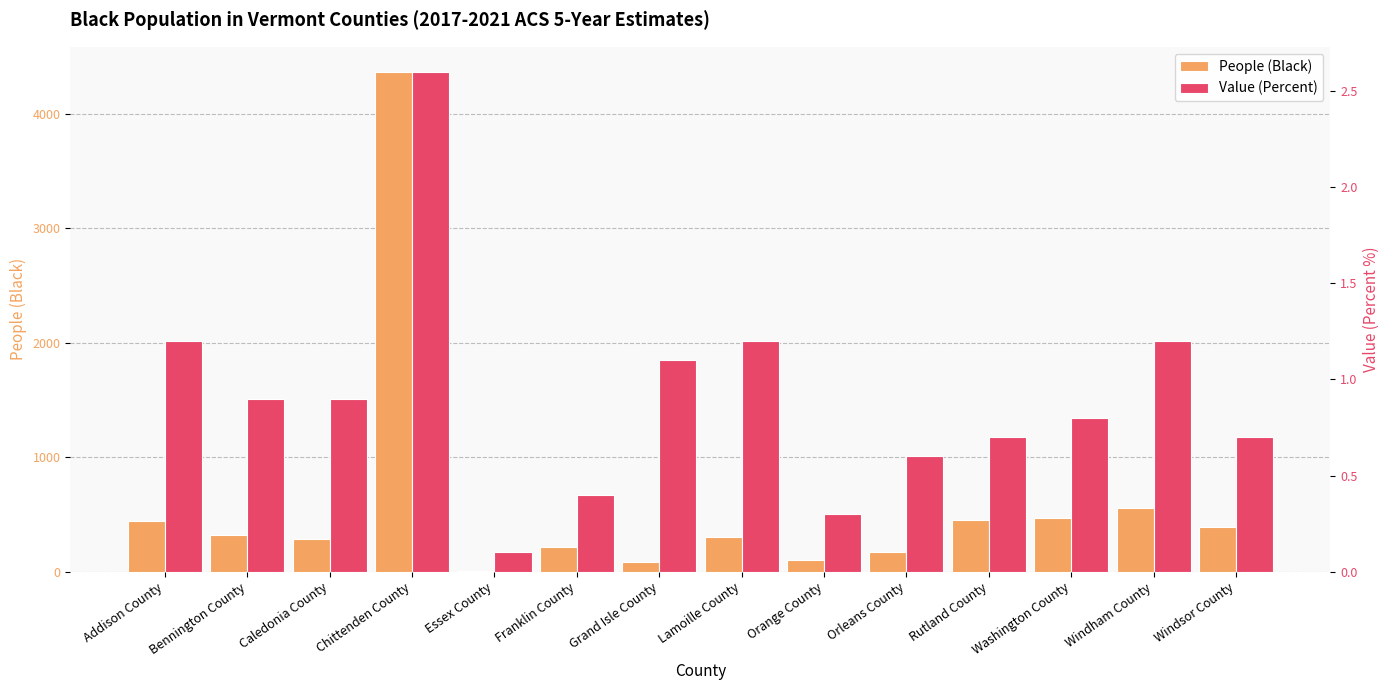

Reading right to left, list all the values displayed in this chart.

People (Black): Windsor County=392.0	Windham County=556.0	Washington County=473.0	Rutland County=453.0	Orleans County=172.0	Orange County=100.0	Lamoille County=305.0	Grand Isle County=82.0	Franklin County=212.0	Essex County=7.0	Chittenden County=4366.0	Caledonia County=286.0	Bennington County=323.0	Addison County=439.0
Value (Percent): Windsor County=0.7	Windham County=1.2	Washington County=0.8	Rutland County=0.7	Orleans County=0.6	Orange County=0.3	Lamoille County=1.2	Grand Isle County=1.1	Franklin County=0.4	Essex County=0.1	Chittenden County=2.6	Caledonia County=0.9	Bennington County=0.9	Addison County=1.2